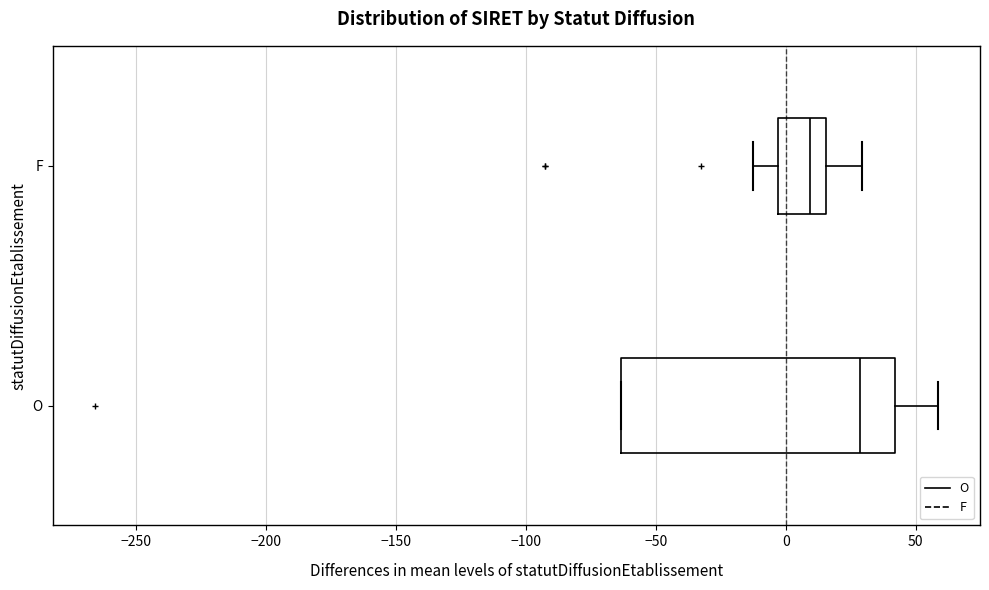

Reading bottom to top, transcribe this box plot: for each box, give where its median line is, the range the box spans, and where its two whiskers end, as read against the x-axis. The values are not printed on the chart, so give them approximately, as read against the axis.

O: median 30, box -65 to 40, whiskers -65 to 60
F: median 10, box -5 to 15, whiskers -15 to 30